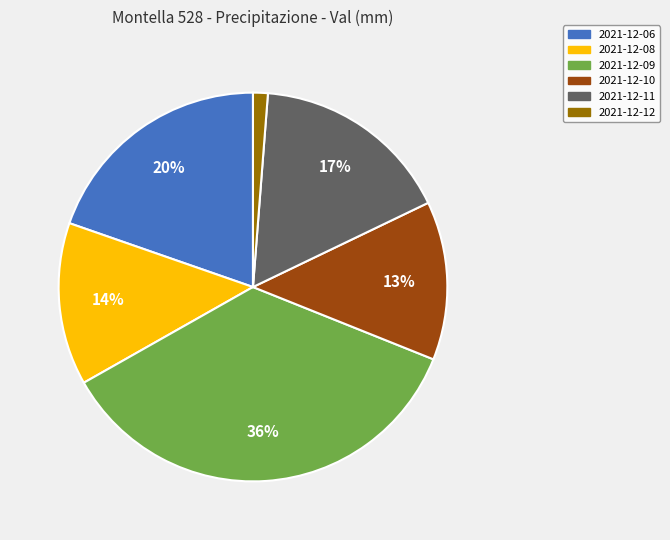

Is there any slice that represents more than half of the pie?

No